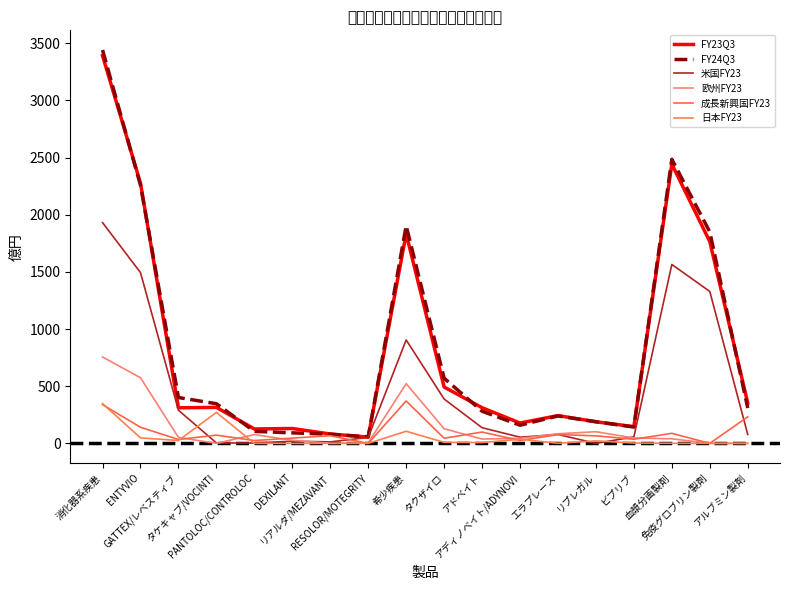

The 日本FY23 series shows 0 at アルブミン製剤. True or false?

True